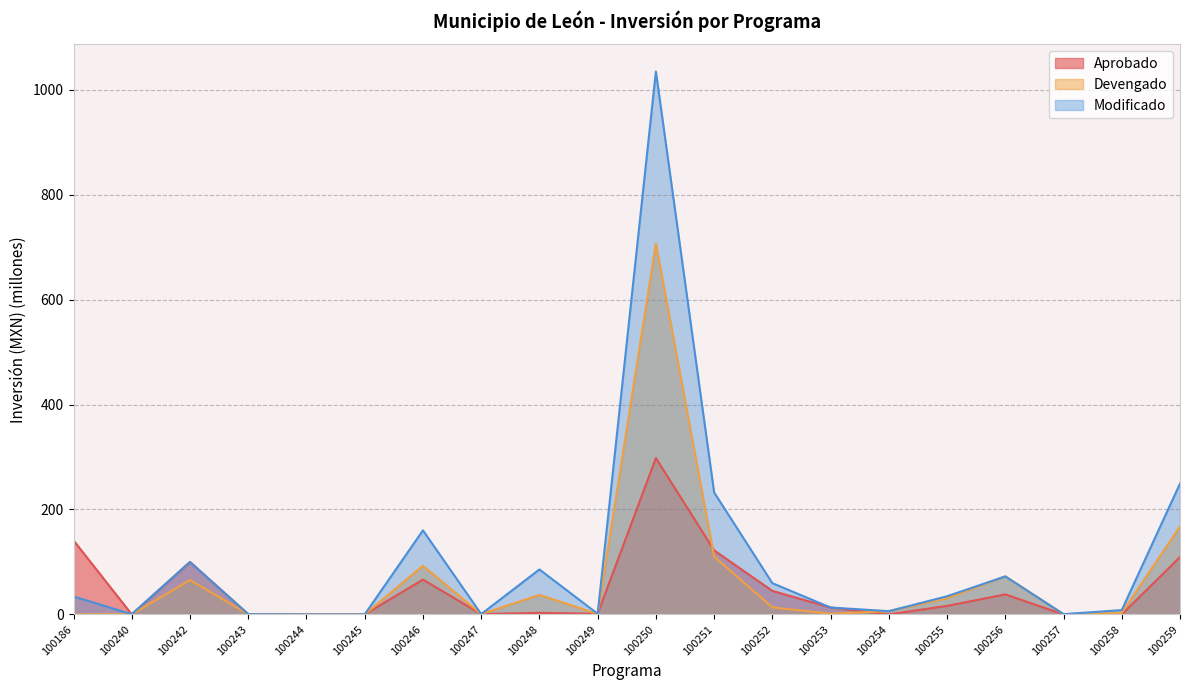

Reading left to right, list all the values displayed in this chart.

Aprobado: 100186=141.0	100240=0.0	100242=100.0	100243=0.4	100244=0.0	100245=0.0	100246=66.4	100247=0.6	100248=3.0	100249=1.2	100250=298.0	100251=122.1	100252=44.8	100253=13.1	100254=0.0	100255=16.2	100256=38.1	100257=0.0	100258=0.0	100259=109.4
Devengado: 100186=0.0	100240=0.3	100242=65.4	100243=0.4	100244=0.0	100245=0.0	100246=92.8	100247=0.6	100248=37.2	100249=0.9	100250=707.3	100251=110.2	100252=13.4	100253=1.3	100254=6.2	100255=30.8	100256=72.4	100257=0.5	100258=2.9	100259=167.6
Modificado: 100186=34.2	100240=0.4	100242=99.9	100243=0.4	100244=0.0	100245=0.0	100246=160.2	100247=0.6	100248=85.7	100249=1.2	100250=1035.1	100251=232.6	100252=59.6	100253=13.1	100254=6.2	100255=34.6	100256=72.5	100257=0.5	100258=8.2	100259=249.4